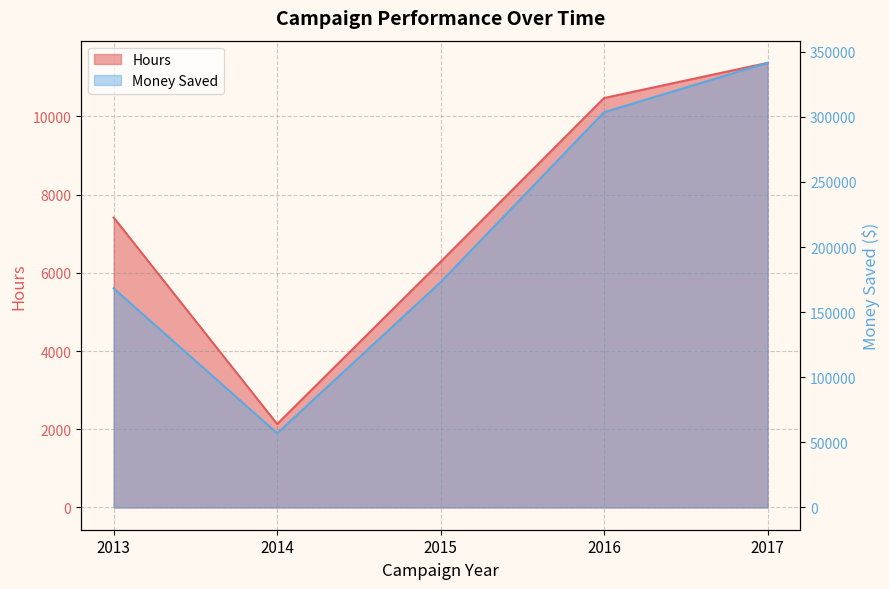

What is the total value across all series at 2015?

179359.9